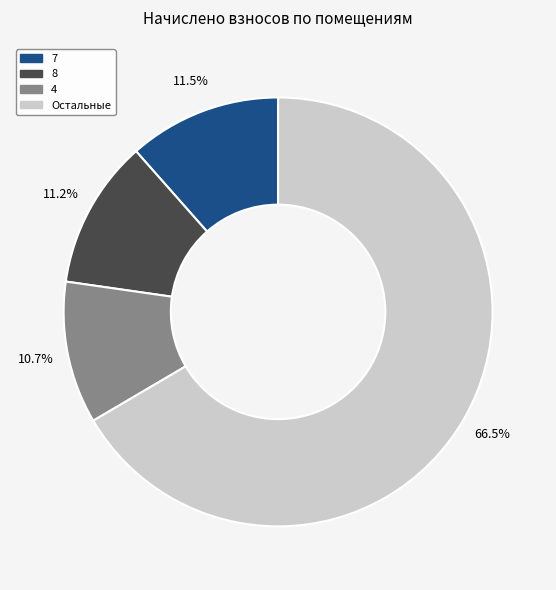

Does any single category account for the majority?

Yes